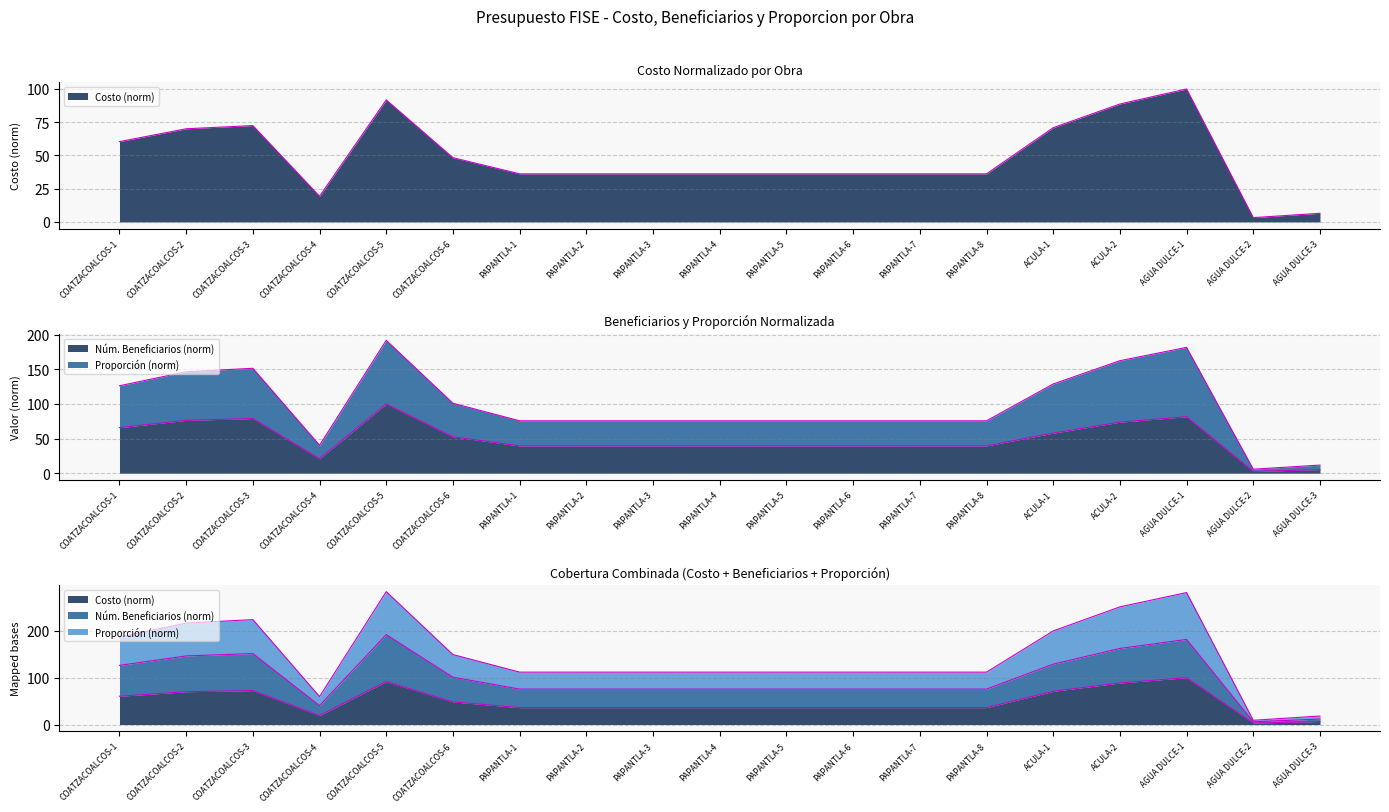

Rank the categories by Proporcion value from highest to lowest.

AGUA DULCE-1, COATZACOALCOS-5, ACULA-2, COATZACOALCOS-3, ACULA-1, COATZACOALCOS-2, COATZACOALCOS-1, COATZACOALCOS-6, PAPANTLA-1, PAPANTLA-2, PAPANTLA-3, PAPANTLA-4, PAPANTLA-5, PAPANTLA-6, PAPANTLA-7, PAPANTLA-8, COATZACOALCOS-4, AGUA DULCE-3, AGUA DULCE-2